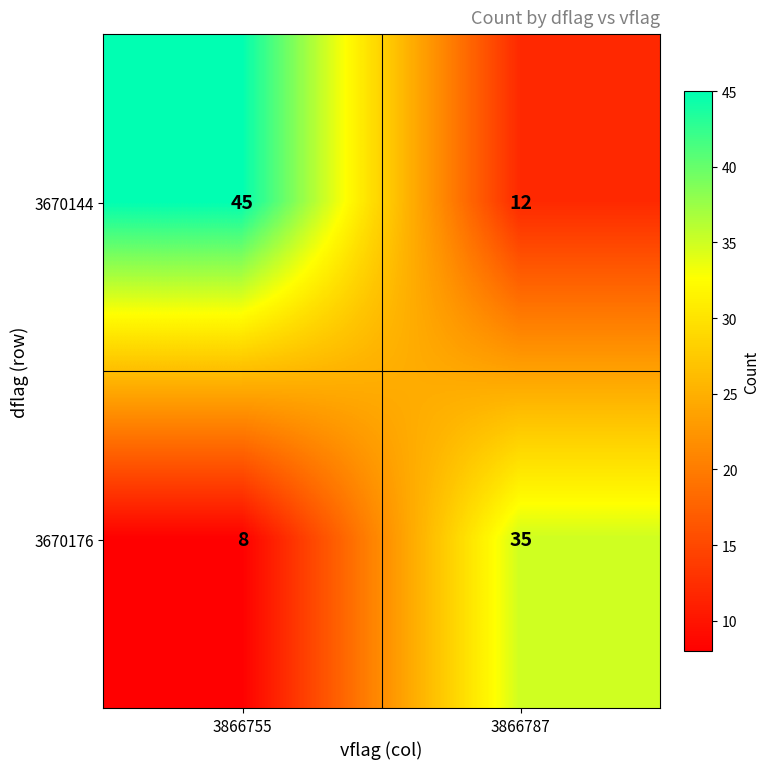

Which series has the largest range (max minus min)?

3670144